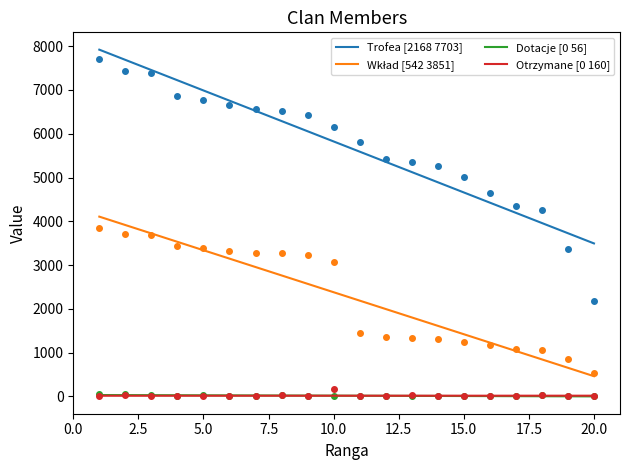

True or false: Otrzymane [0 160] and Trofea [2168 7703] intersect in this chart.

False